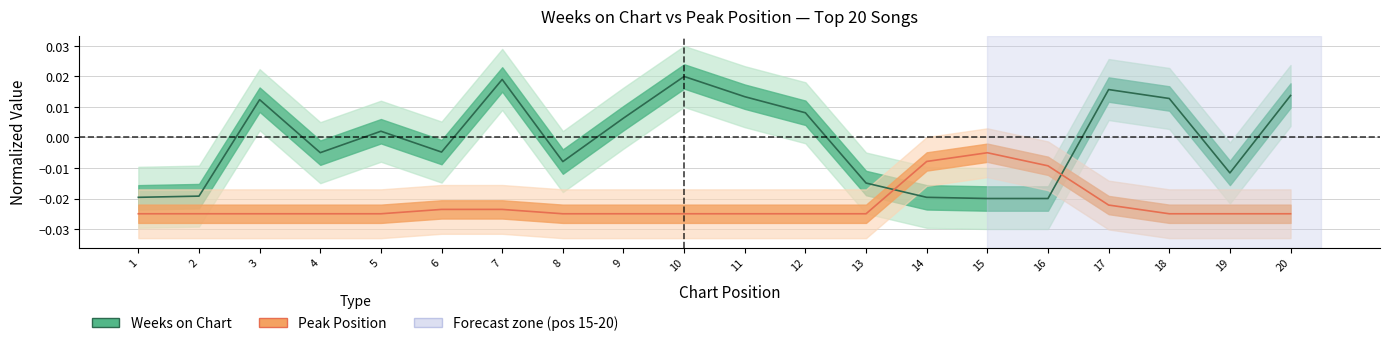

How many values in Weeks on Chart are above zero?

10